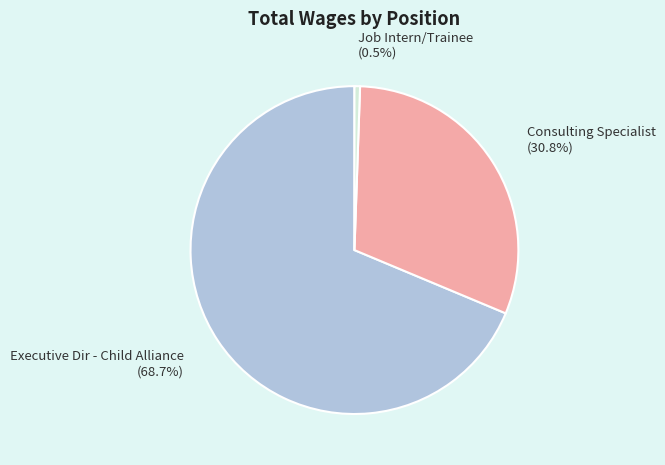

What percentage is NOT represented by Consulting Specialist?

69.2%